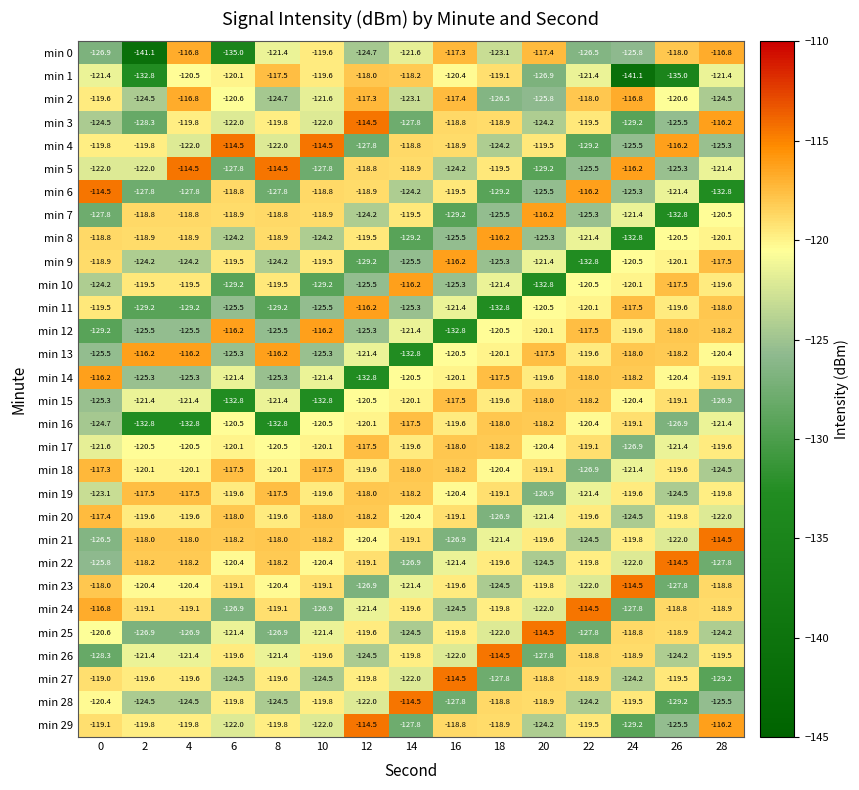

Read the min 14 value at 14.

-120.5